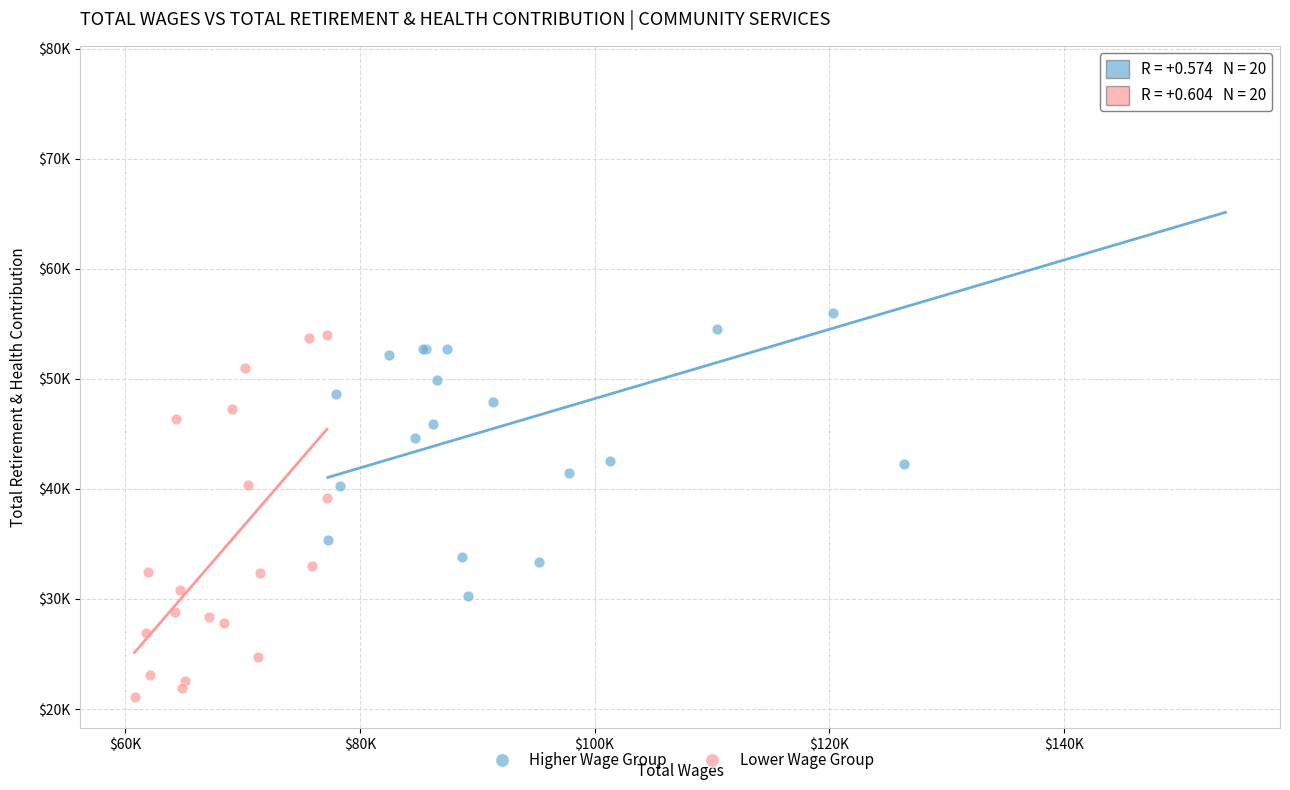

What are all the series names shown in the legend?

Higher Wage Group, Lower Wage Group